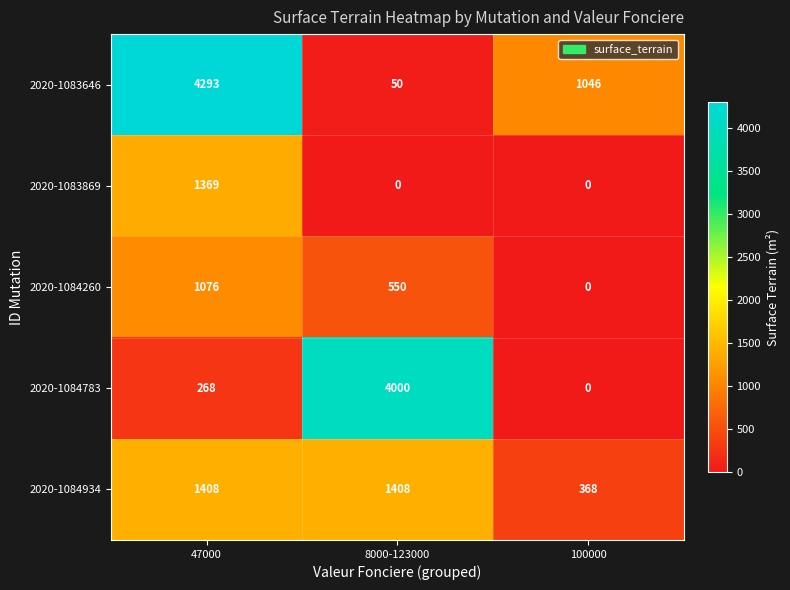

At which label does 2020-1084260 first exceed 550?

47000